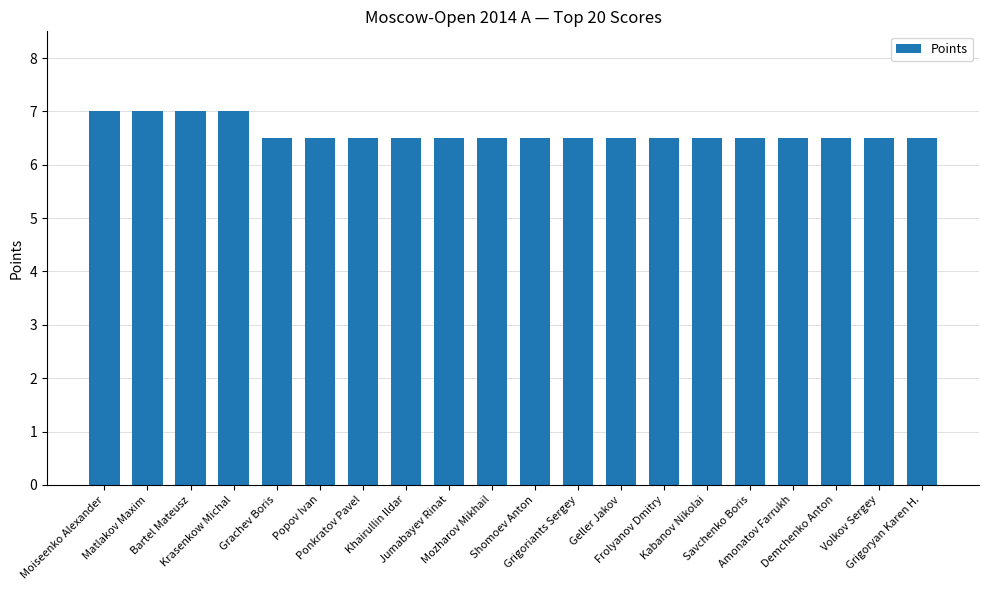

What is the value of the 9th bar from the left?

6.5